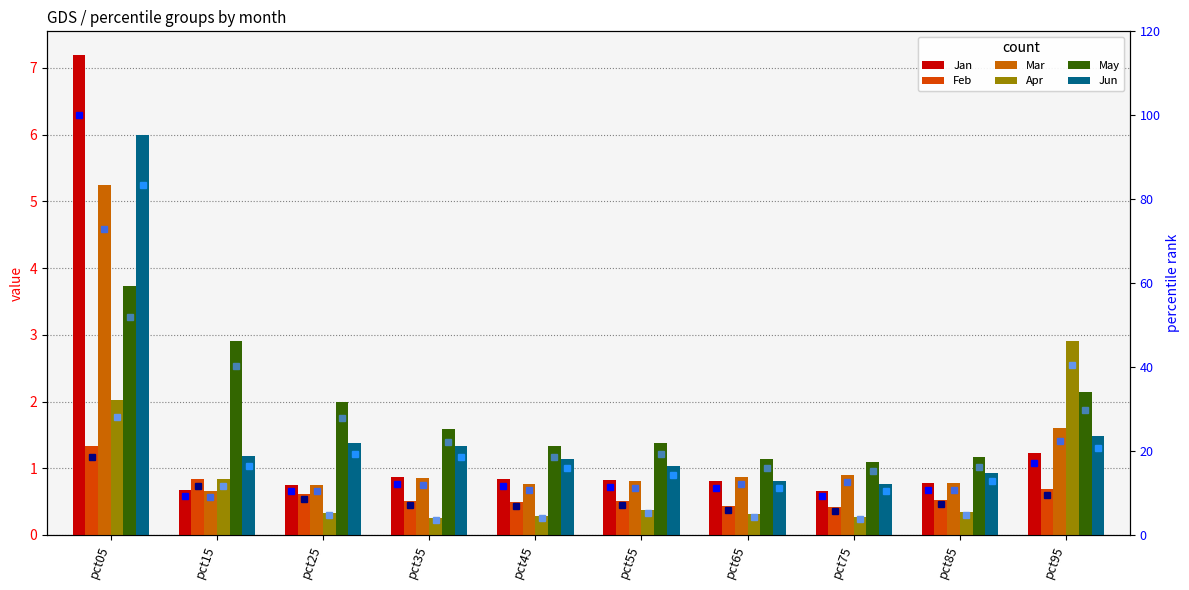

What is the difference between the maximum and minimum values in the Apr series?

2.7